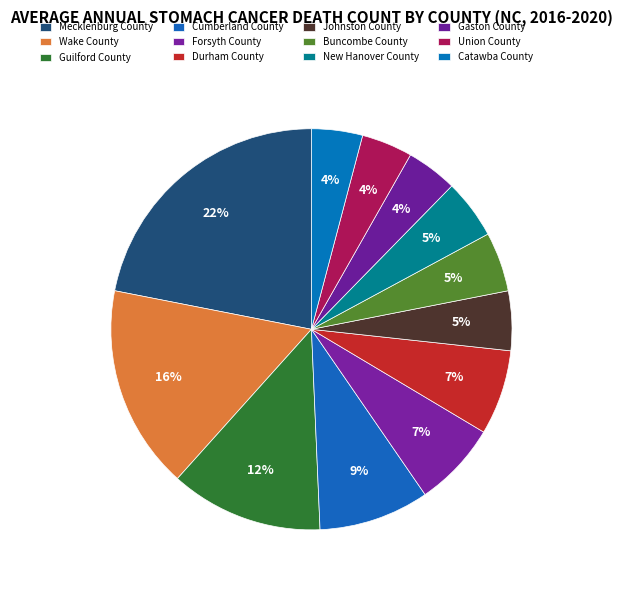

The New Hanover County slice represents 5% of the pie. True or false?

True